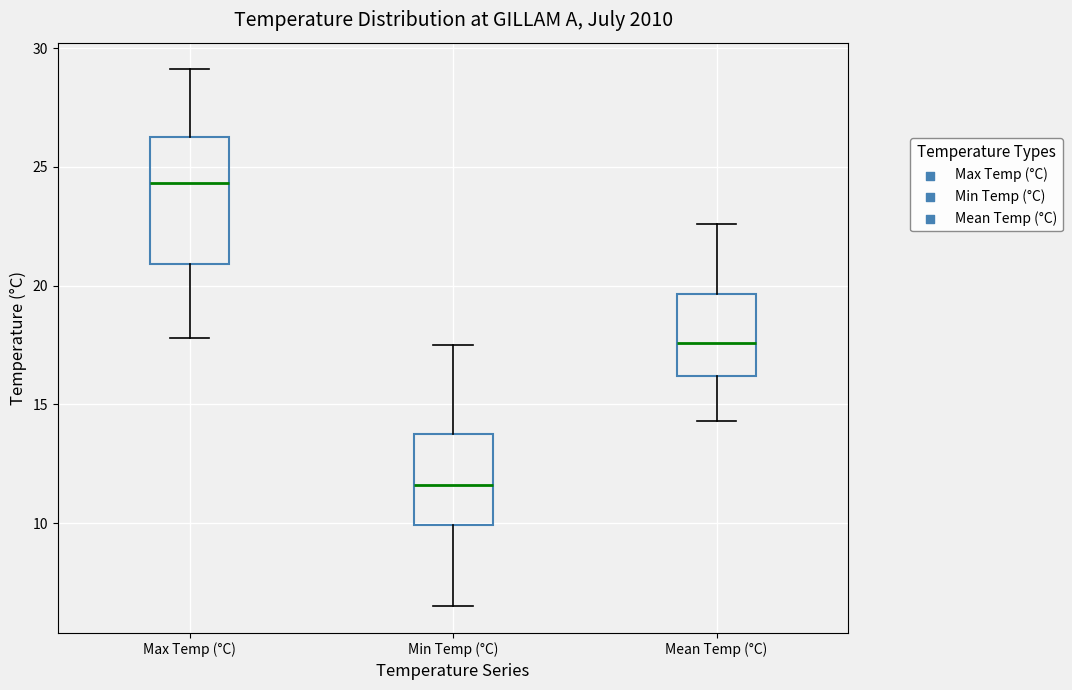

Which box is the tallest, from its lower edge to its upper edge?

Max Temp (°C)